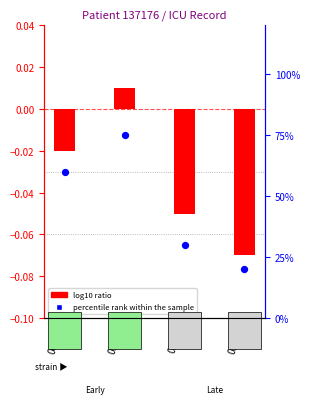

Which series reaches the minimum Y coordinate?

log10 ratio